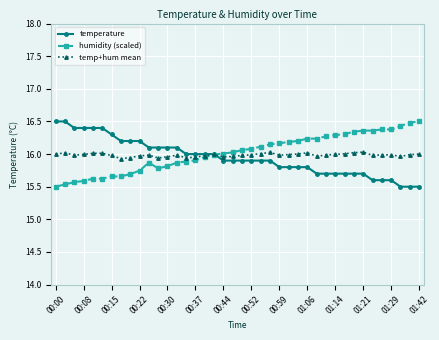

How many intersections are there between temperature and humidity (scaled)?

1